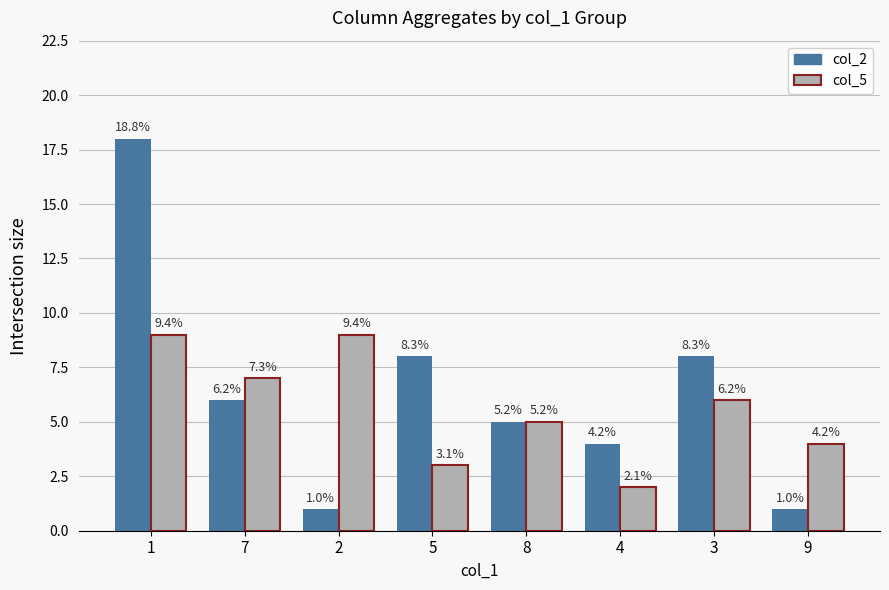

Rank the categories by col_2 value from lowest to highest.

2, 9, 4, 8, 7, 5, 3, 1